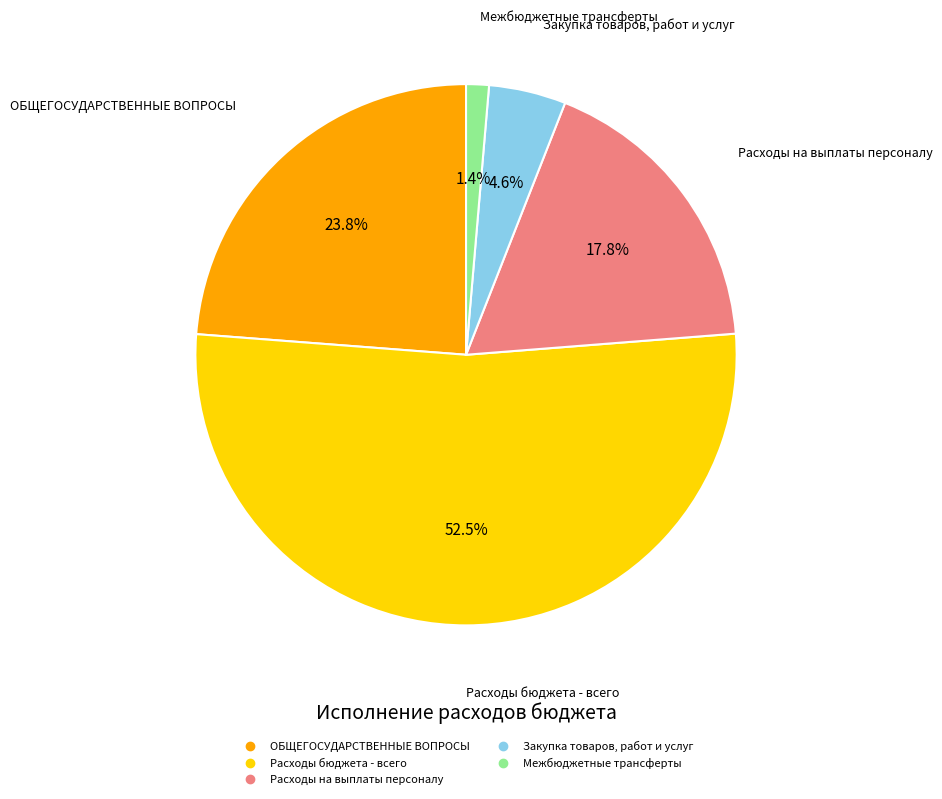

Approximately how many times larger is the value at Межбюджетные трансферты compared to Расходы на выплаты персоналу?

0.1